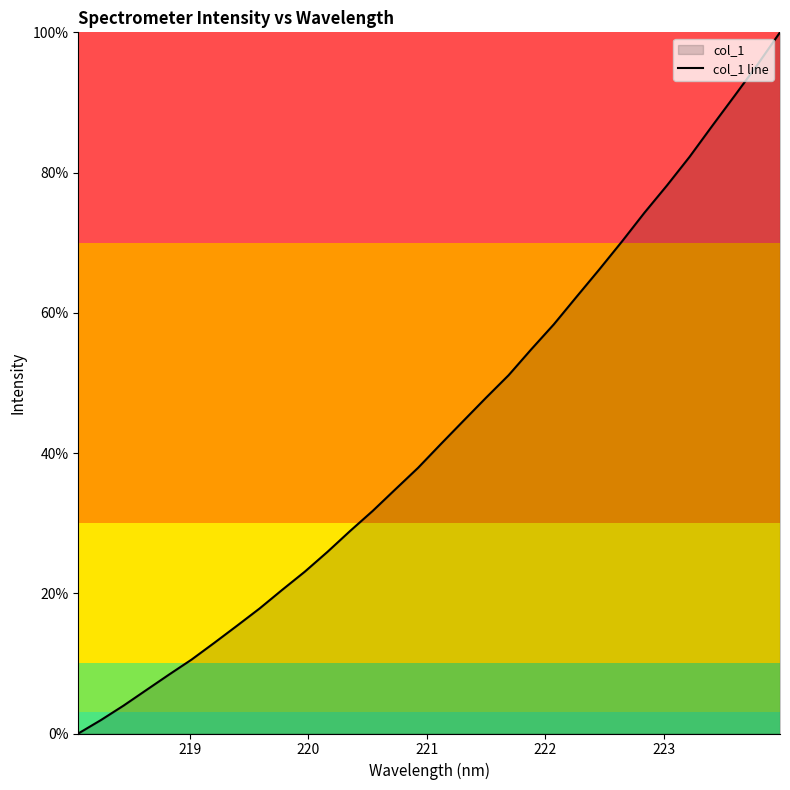

True or false: there are more than 2 points higher than both neighbors.

False